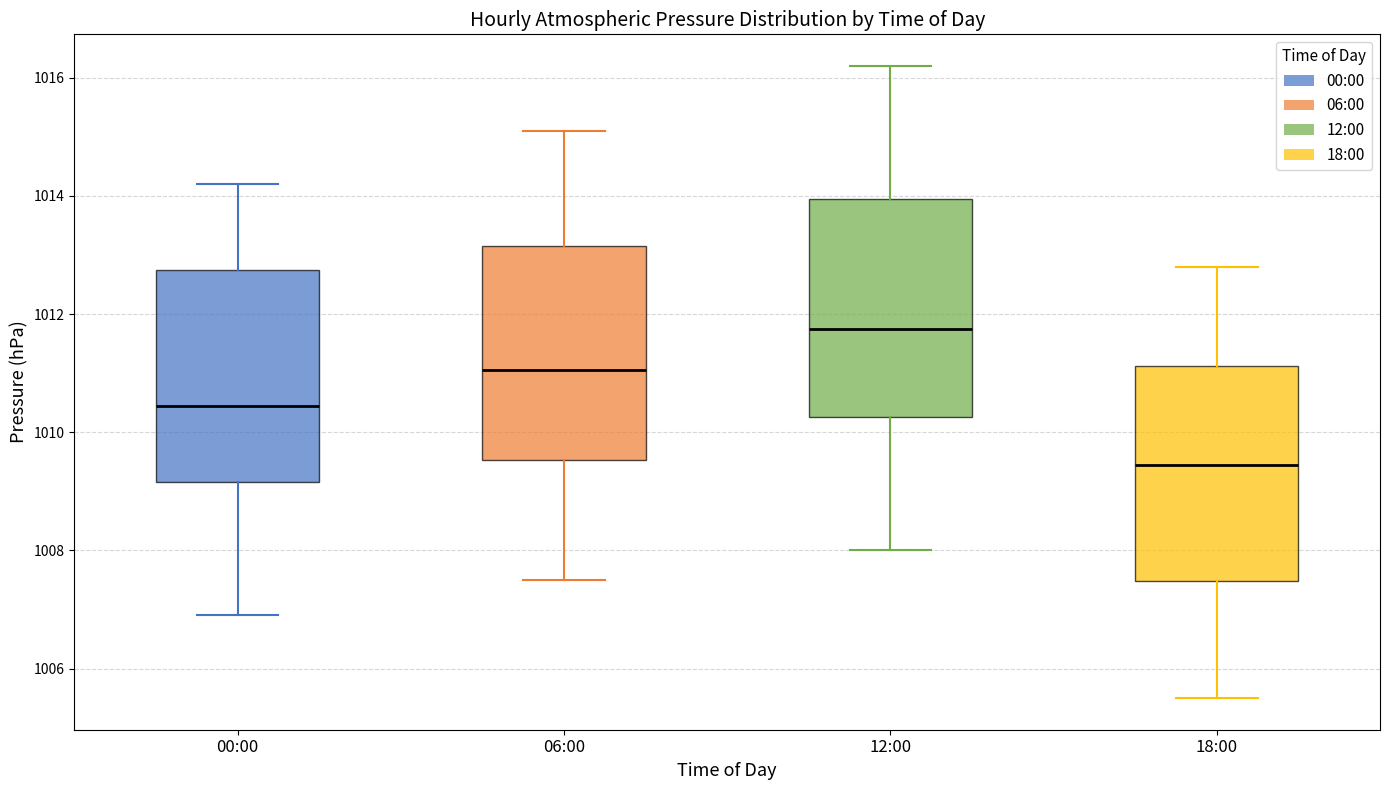

Which box has the highest median line?

12:00